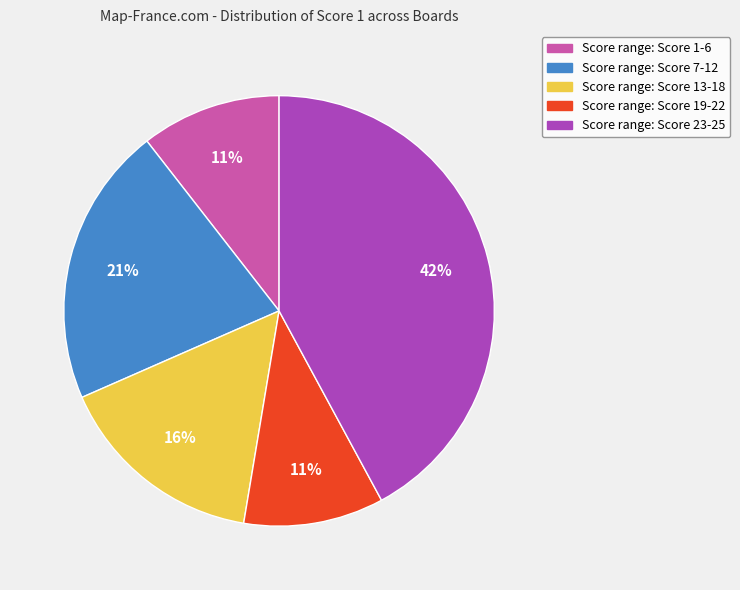

Which slice is the largest?

Score range: Score 23-25